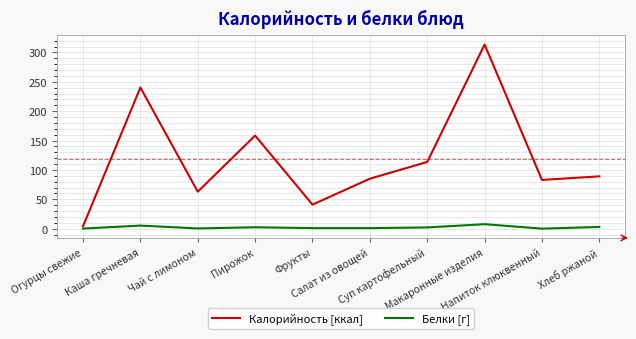

List the series in order of their overall mean, lowest first.

Белки [г], Калорийность [ккал]